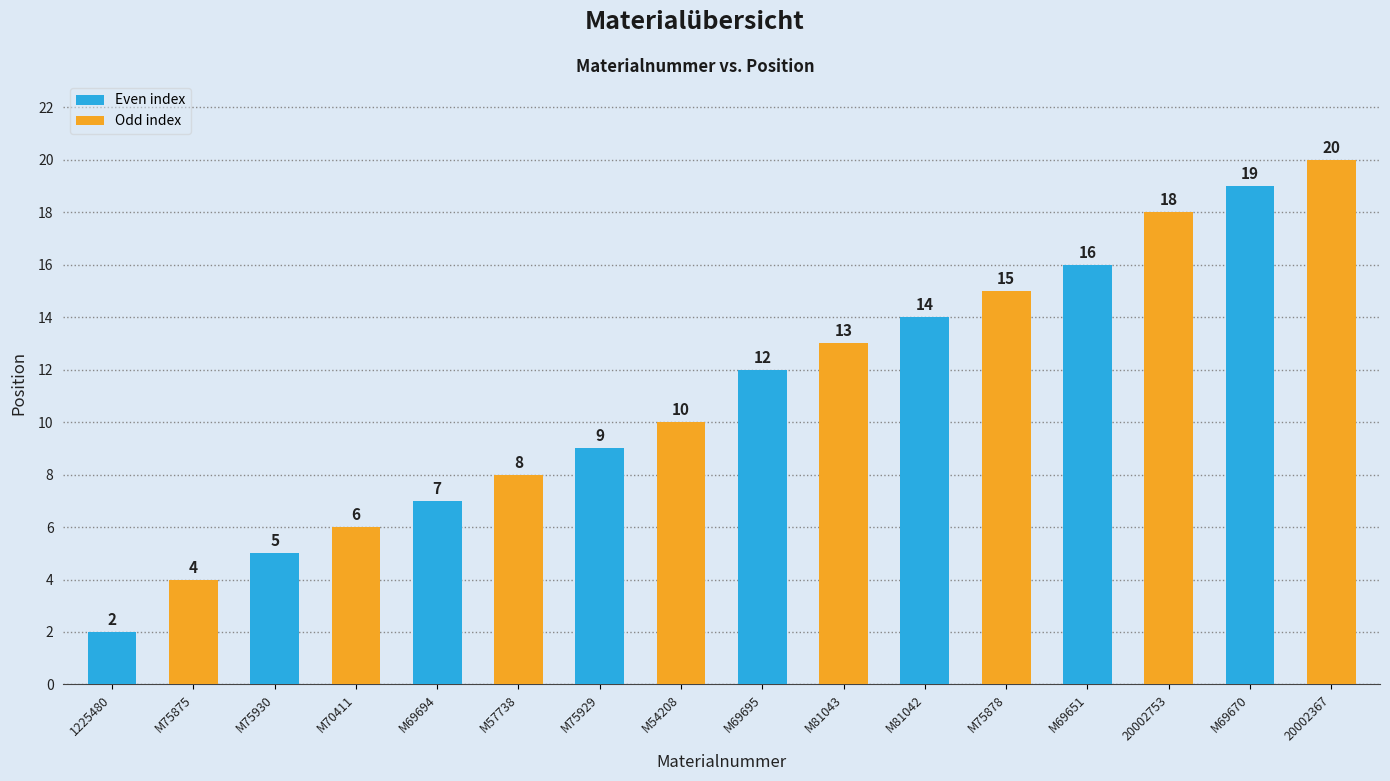

The chart shows a value of 12 at M75929. True or false?

False